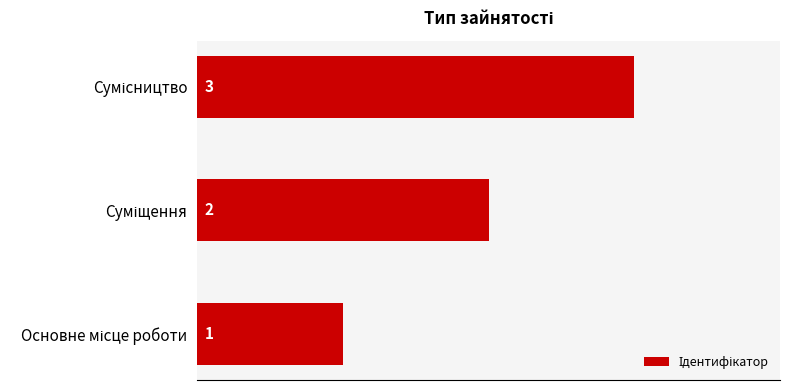

How many values are between 1 and 3?

3